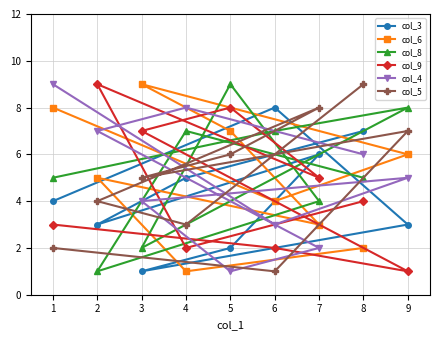

How many col_3 values are between 3 and 6?

5